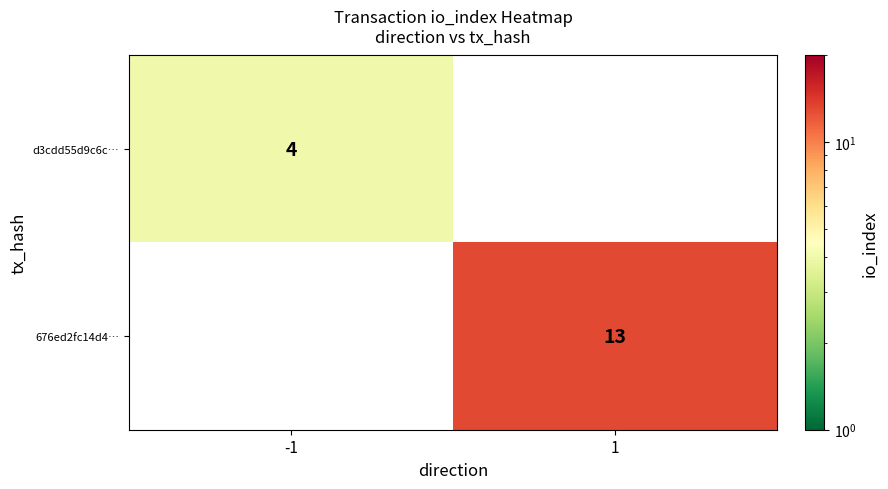

The 676ed2fc14d4… series shows 13 at 1. True or false?

True